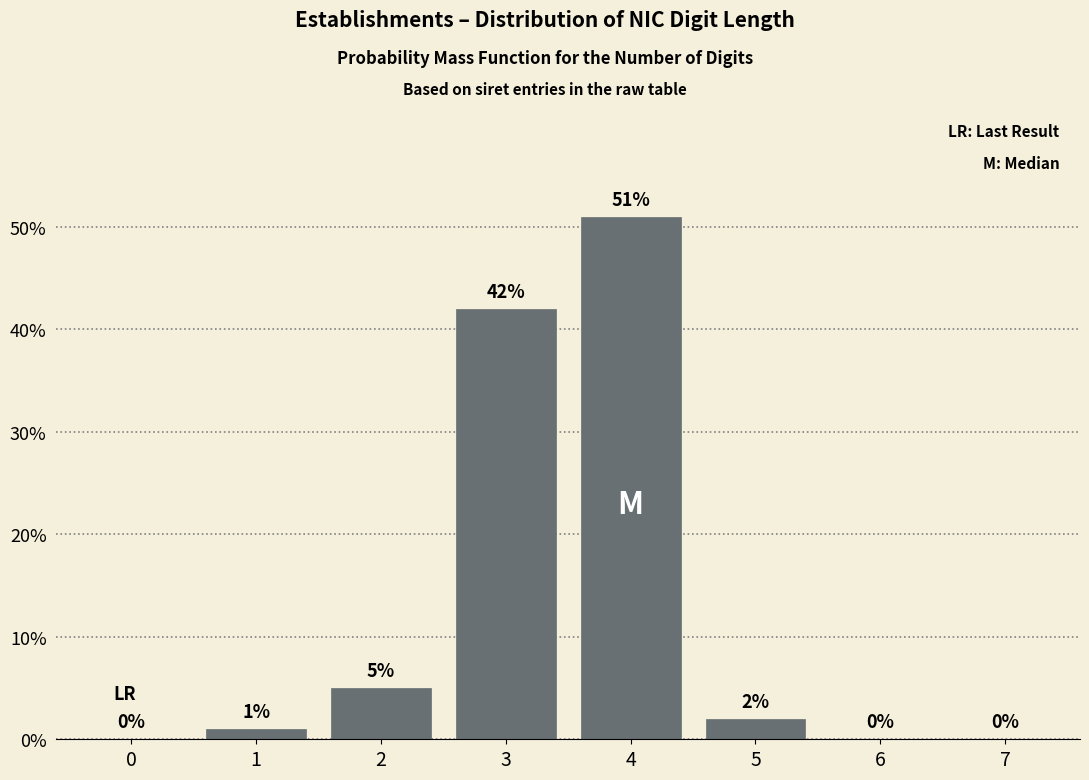

Reading left to right, extract all data points from this chart.

0=0	1=1	2=5	3=42	4=51	5=2	6=0	7=0